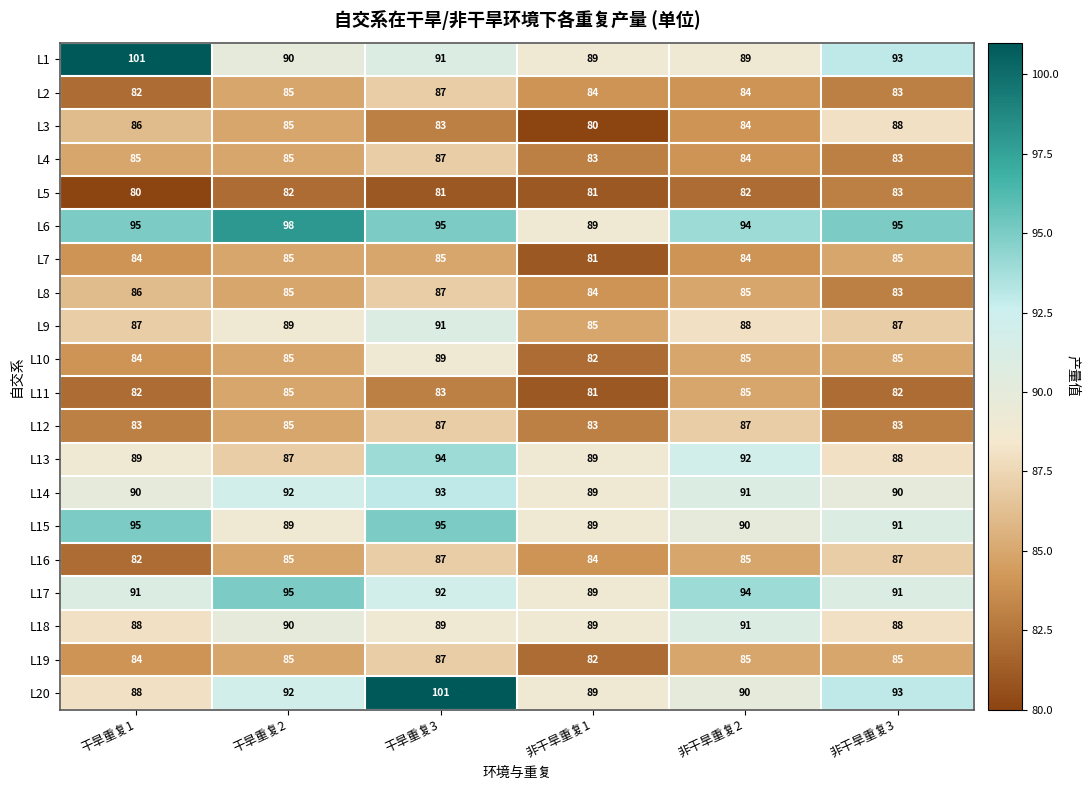

At how many categories does at least one series exceed 99?

2